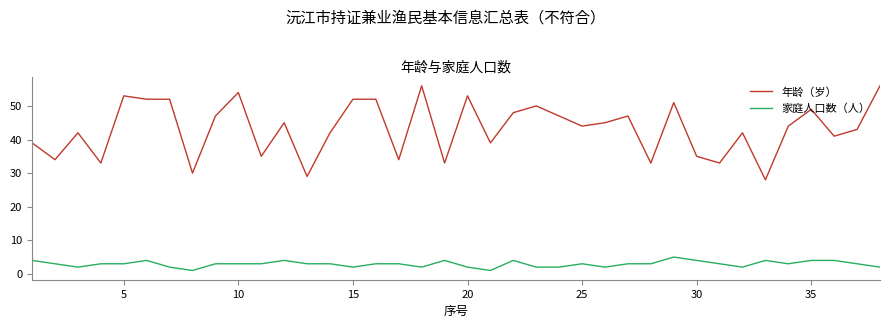

Which series has the widest spread of values?

年龄（岁）